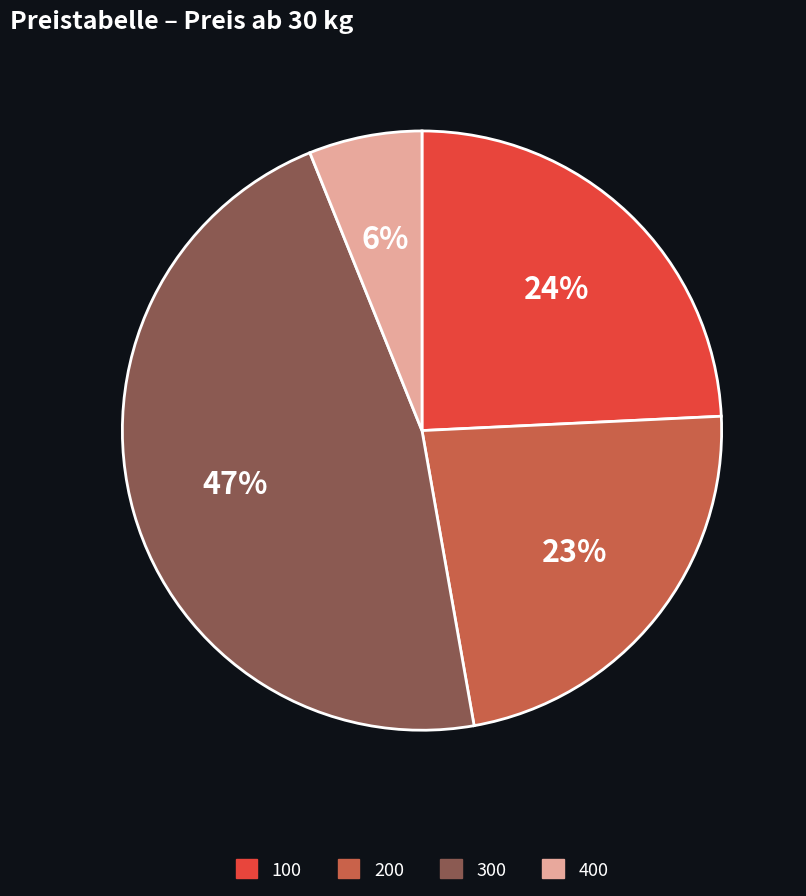

To the nearest percent, what portion does 200 represent?

23%